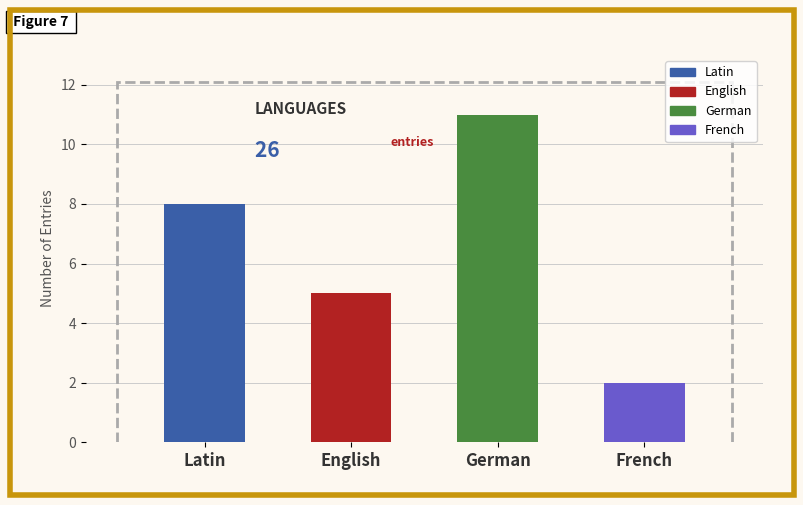

What is the label of the 4th bar from the right?

Latin